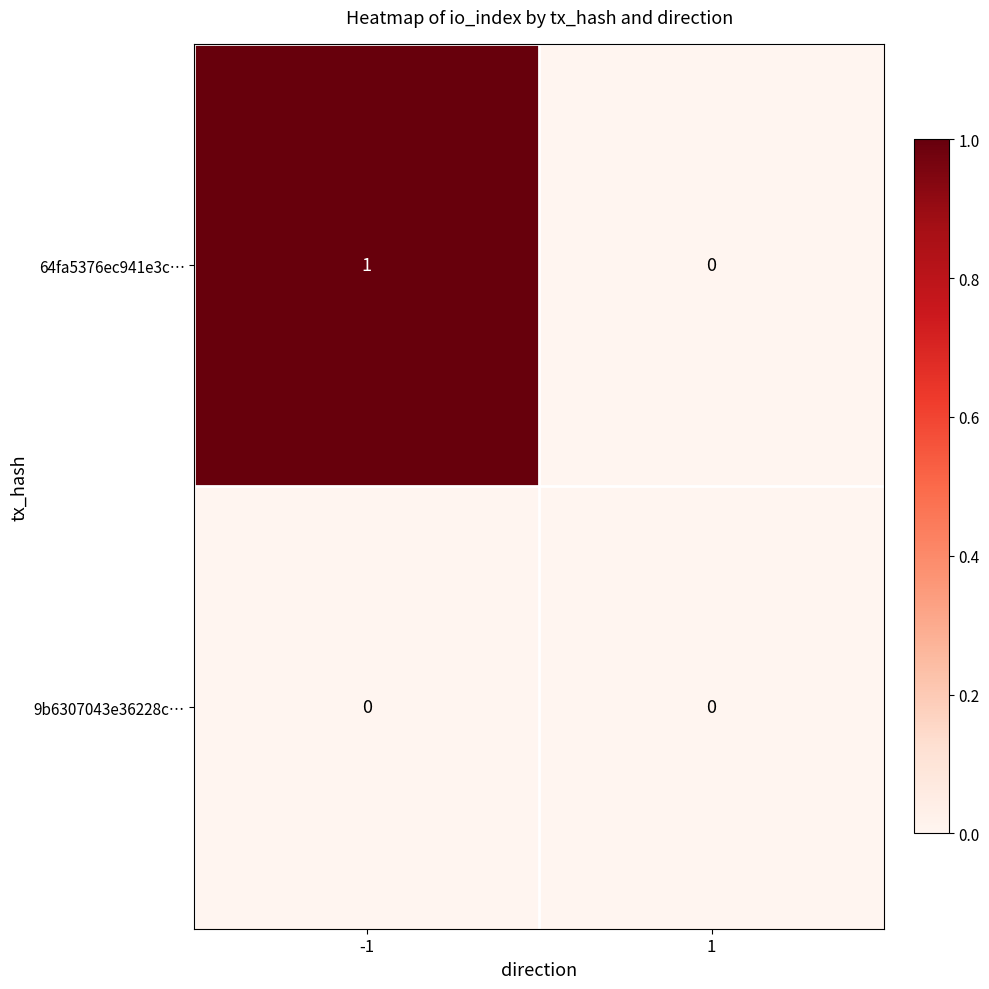

True or false: 9b6307043e36228c… has a value of 0 at -1.

True